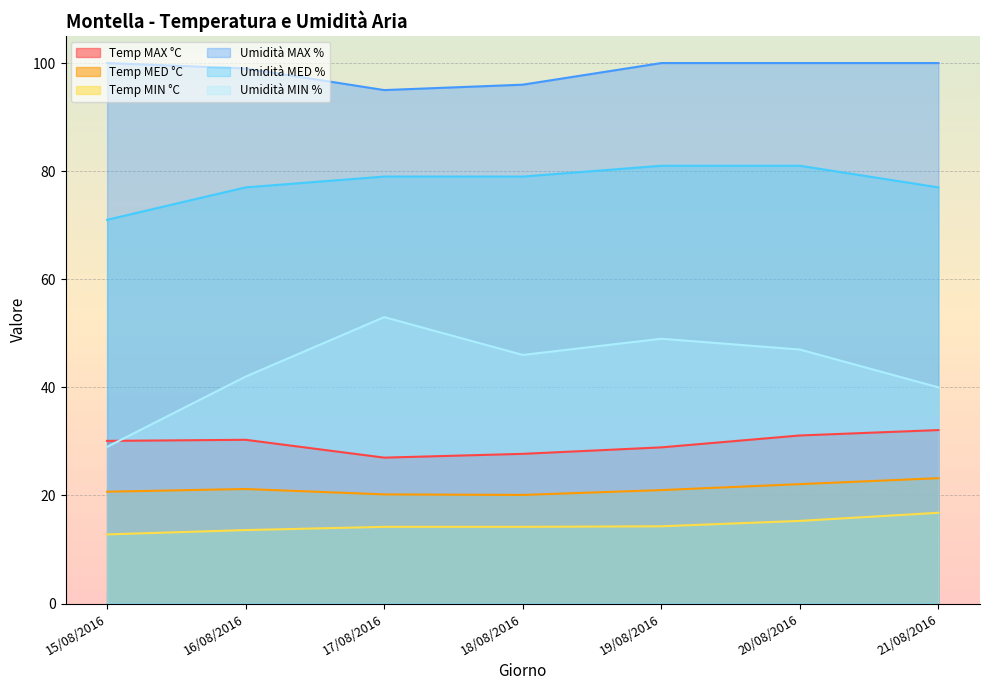

What is the sum of the Temp MED °C values at 21/08/2016 and 15/08/2016?

43.9